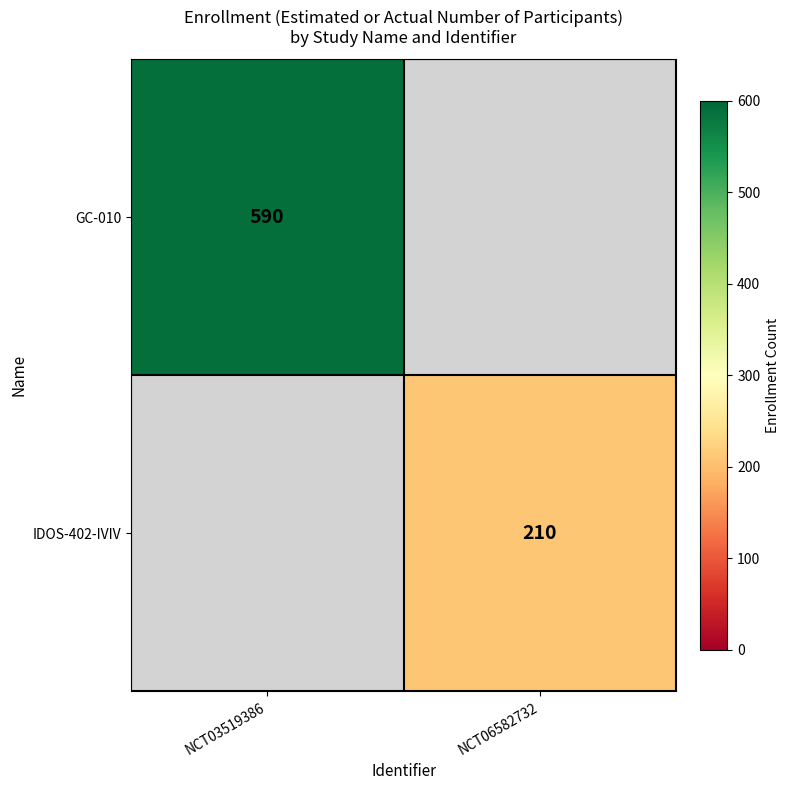

Is it true that GC-010 equals 349 at NCT03519386?

False